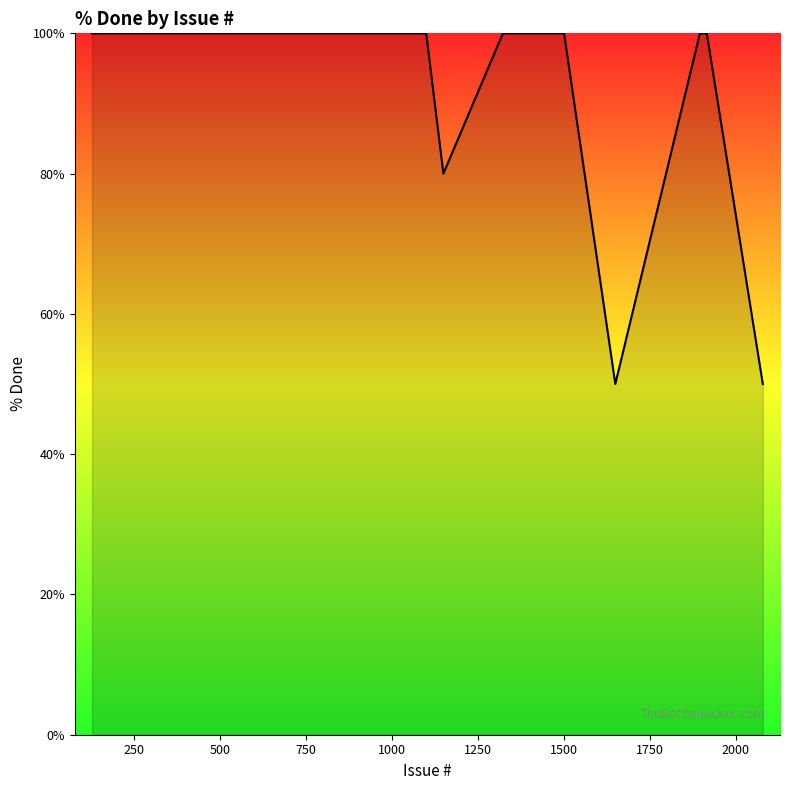

Does the chart display data point markers on the line(s)?

No